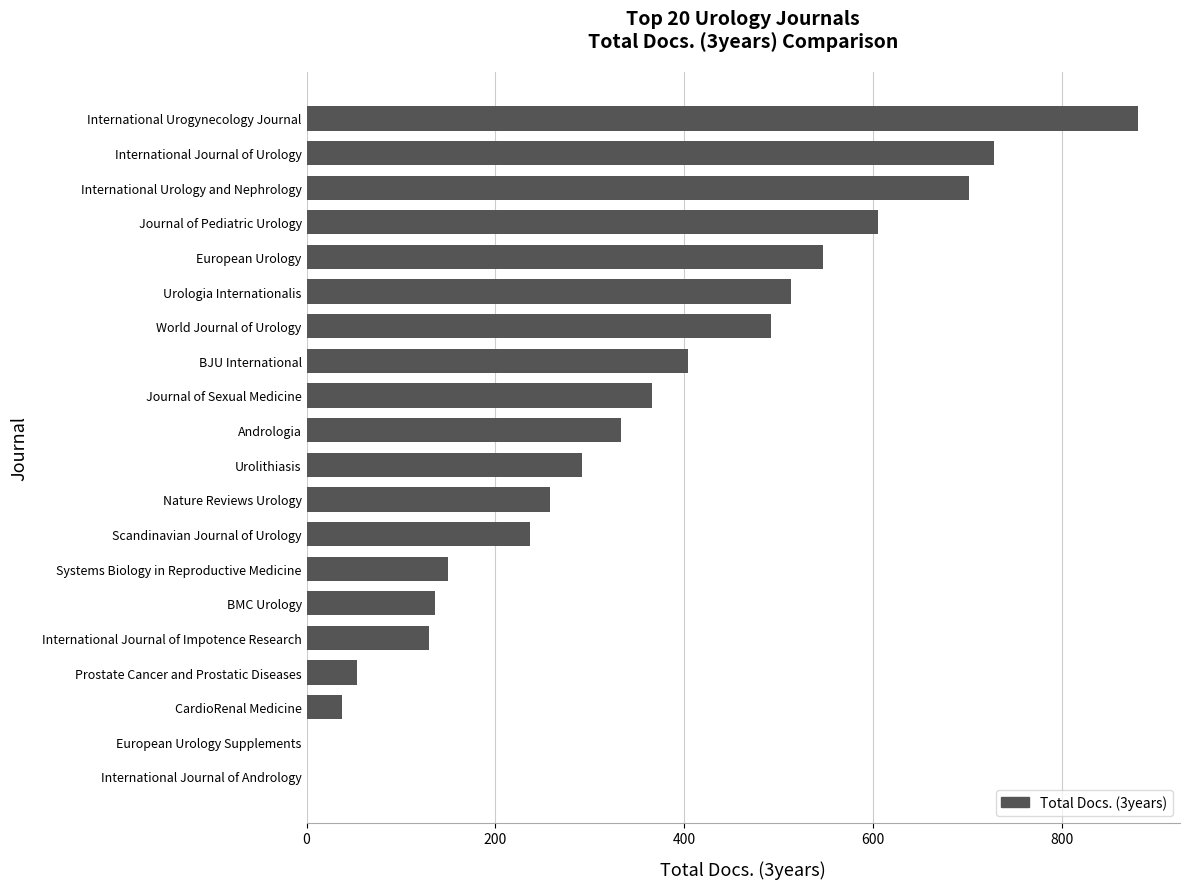

True or false: the data shows 220 at Journal of Sexual Medicine.

False